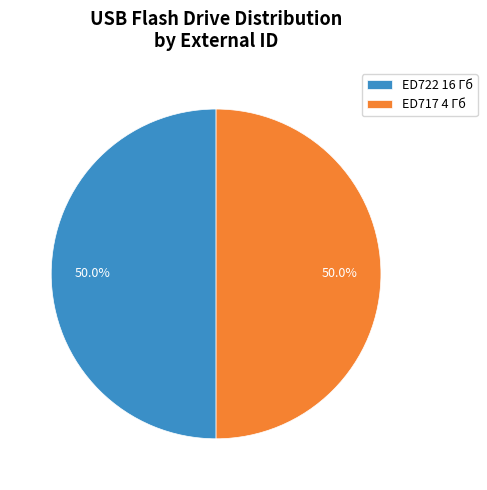

What percentage is the ED717 4 Гб slice, to the nearest percent?

50%